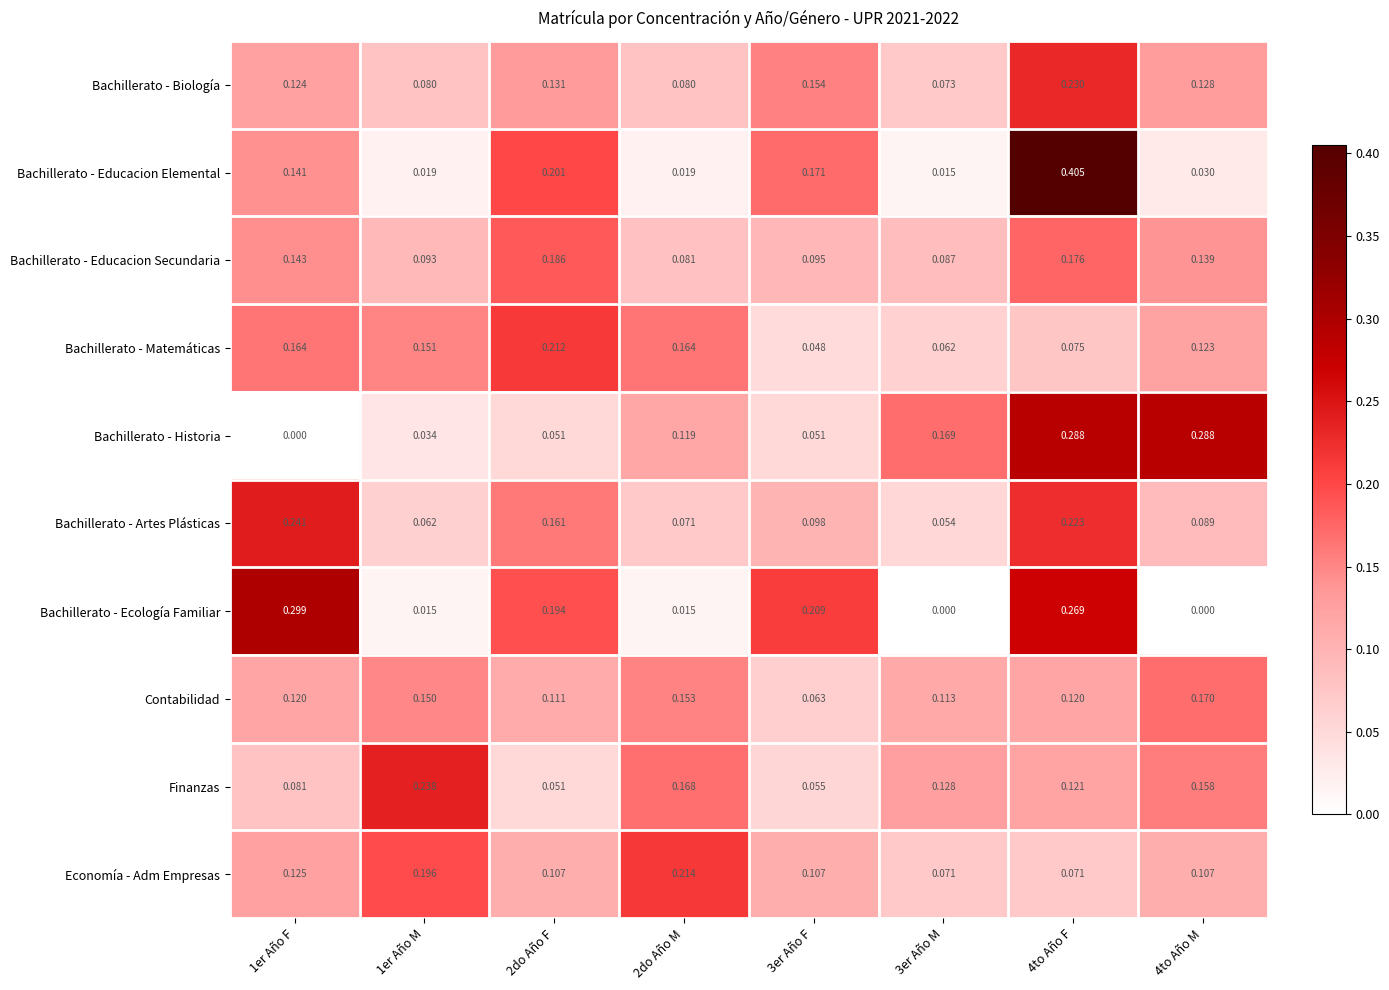

Is the value of Bachillerato - Historia at 4to Año M greater than the value of Bachillerato - Artes Plásticas at 1er Año M?

Yes